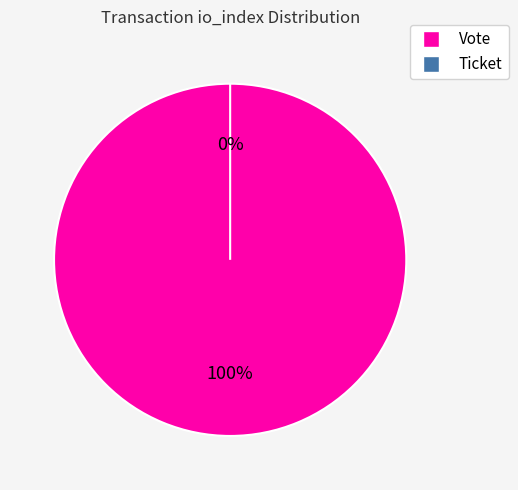

Does Vote account for over 50% of the chart?

Yes